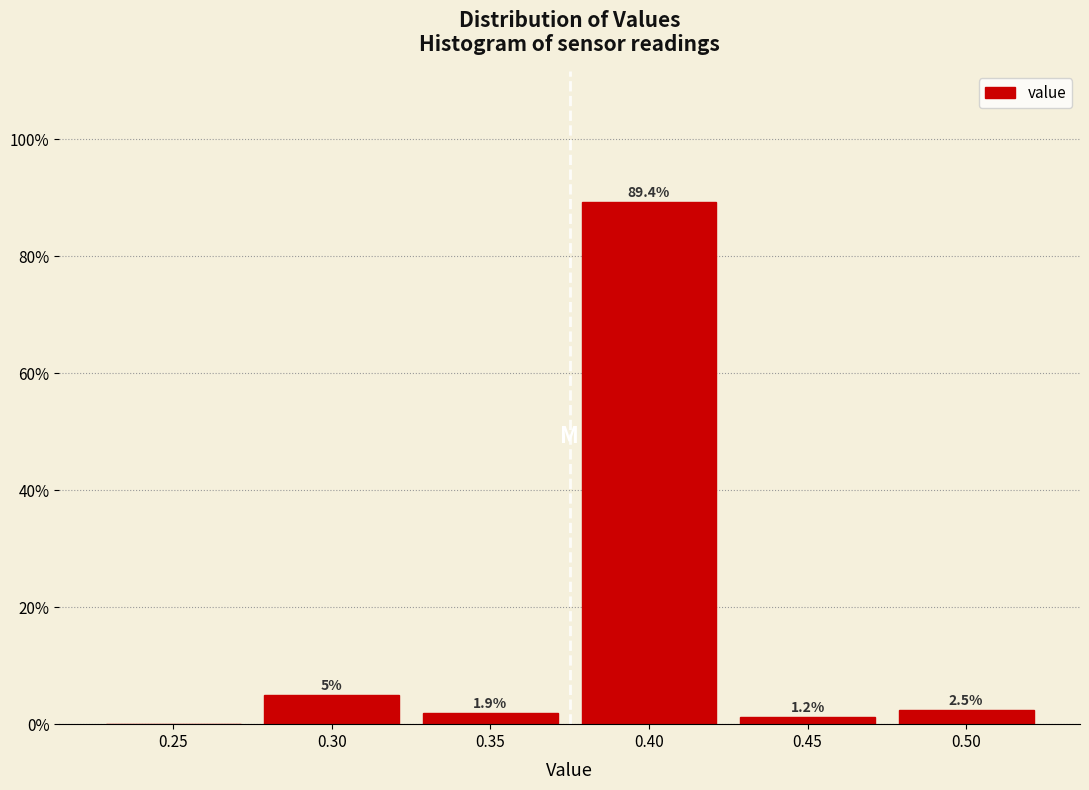

What value does the data have at 0.35?

1.9